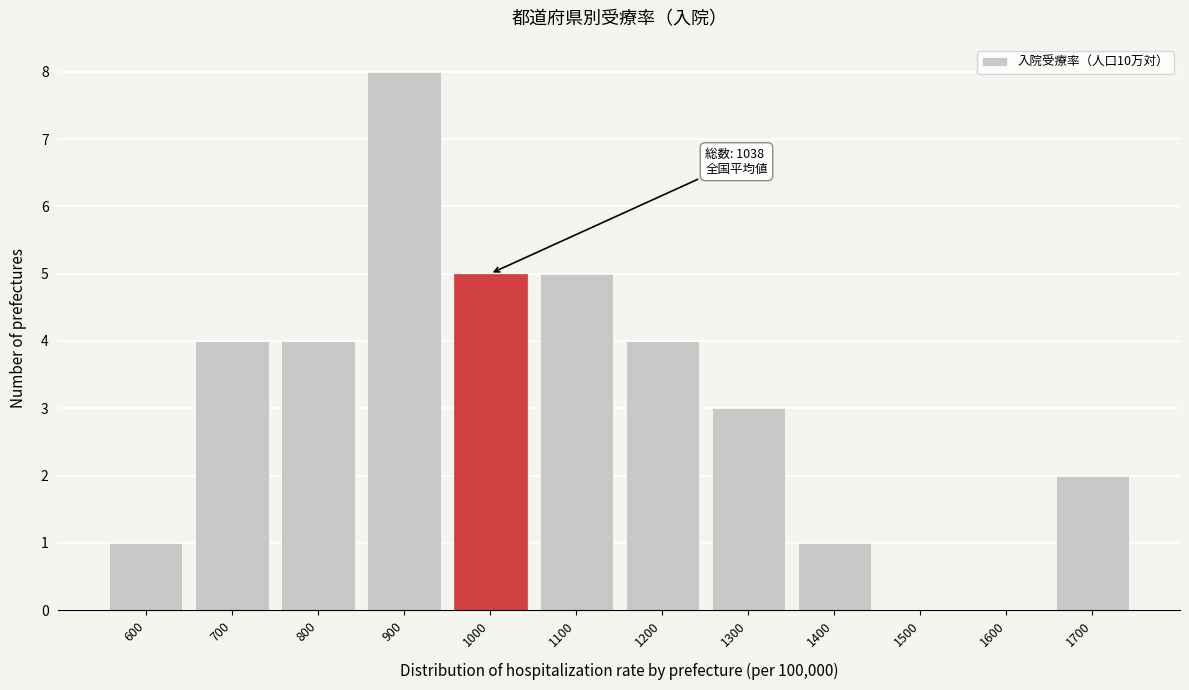

Reading left to right, extract all data points from this chart.

600=1	700=4	800=4	900=8	1000=5	1100=5	1200=4	1300=3	1400=1	1500=0	1600=0	1700=2